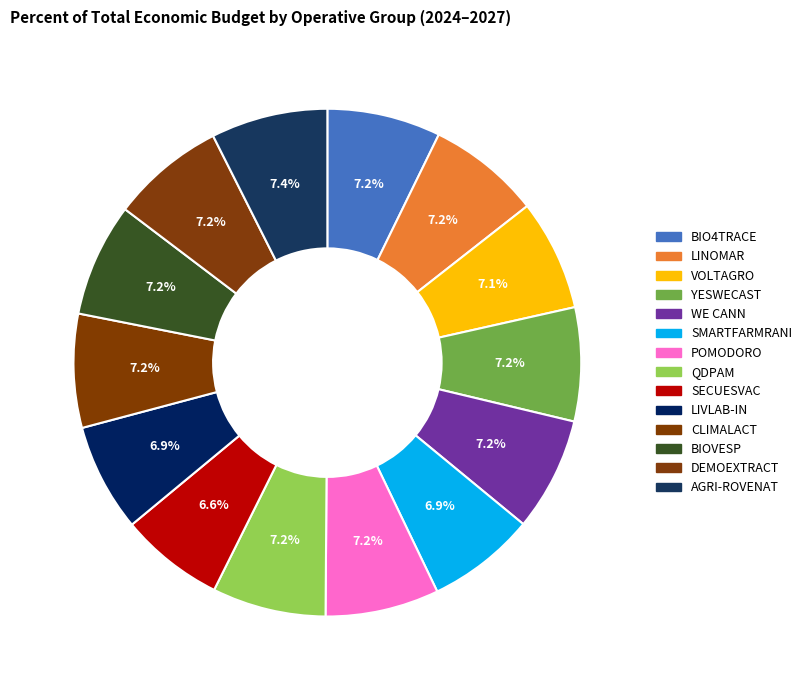

Do WE CANN and LINOMAR together represent more than half of the pie?

No